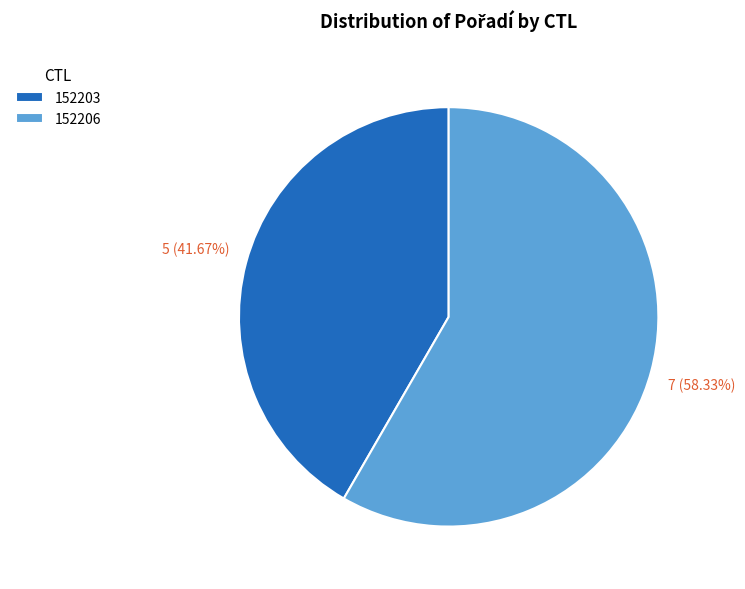

To the nearest percent, what percentage of the pie is 152203?

42%